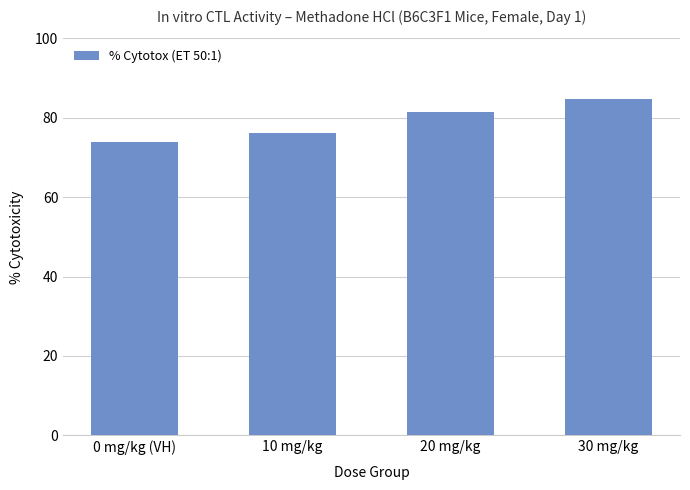

What position from the left is 10 mg/kg?

2